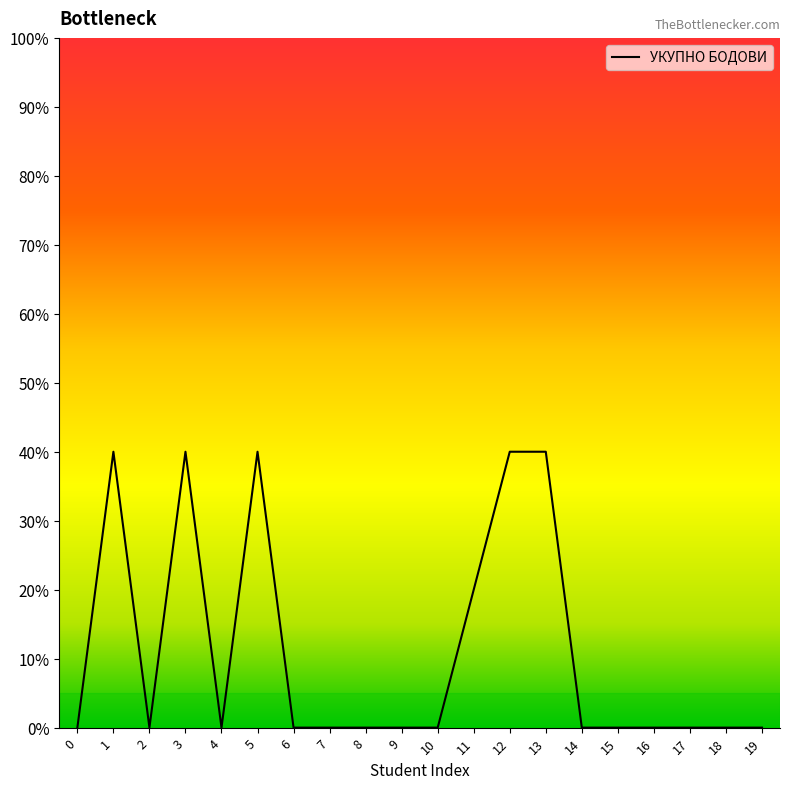

The chart shows a value of 0 at 7. True or false?

True